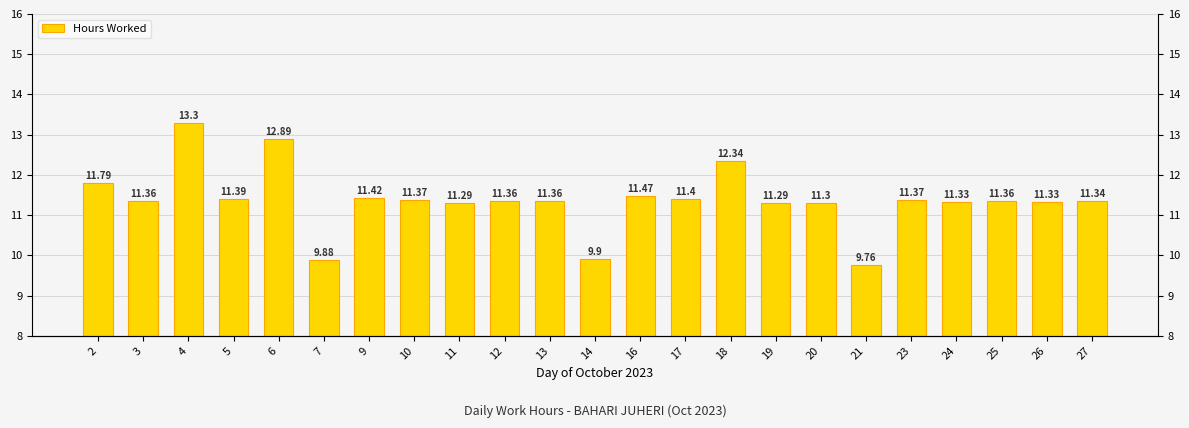

Where does the data first go above 11?

2